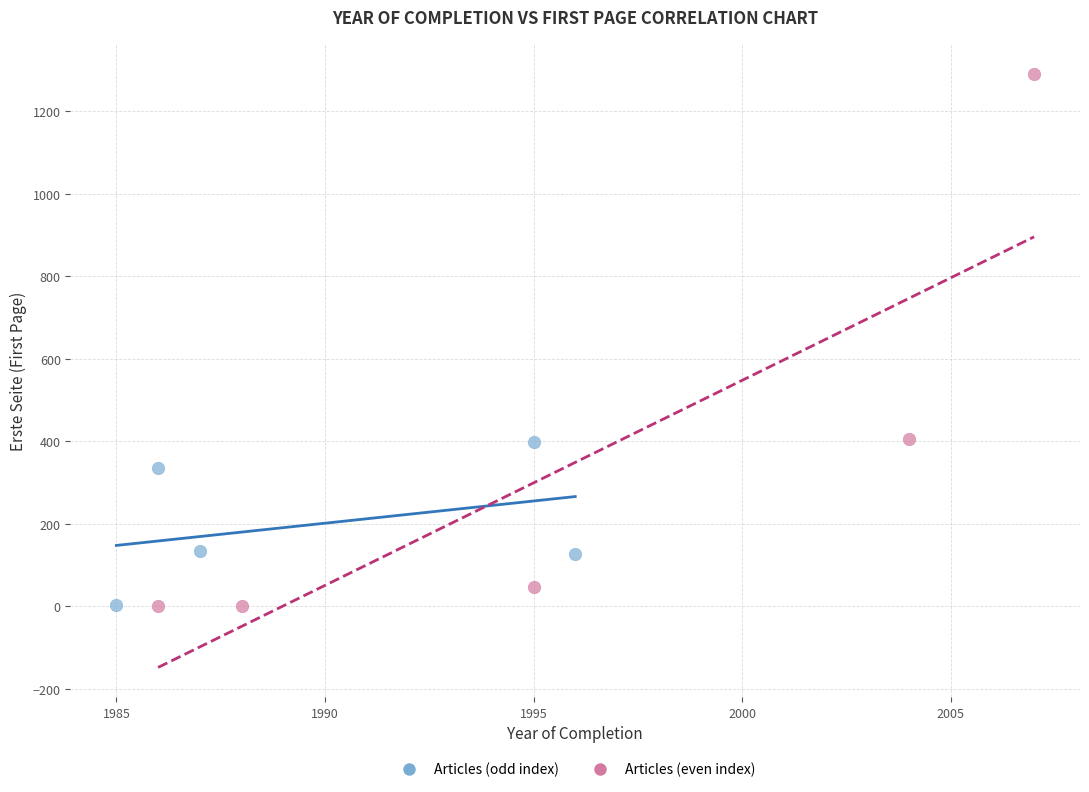

Which series has the largest Y range (max minus min)?

Articles (even index)